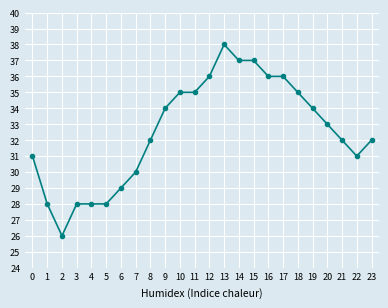

At which category does the data reach its first local valley?

2